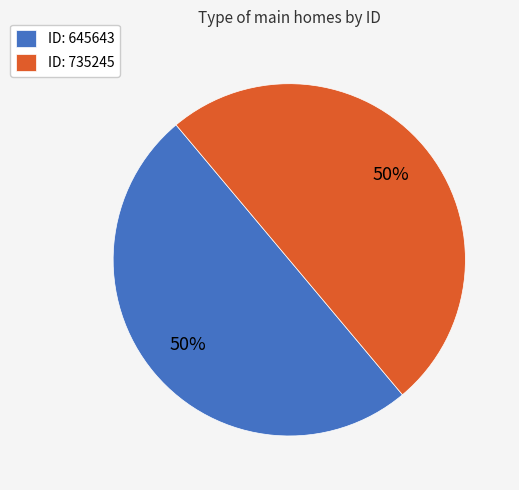

To the nearest percent, what portion does ID: 645643 represent?

50%